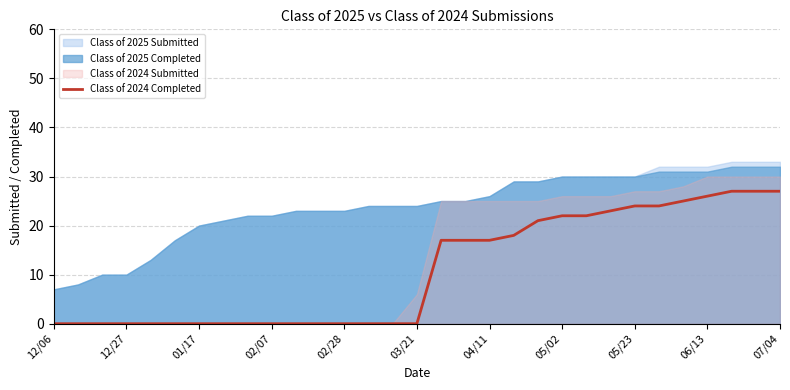

What is the label of the 23rd point from the right?

05/23